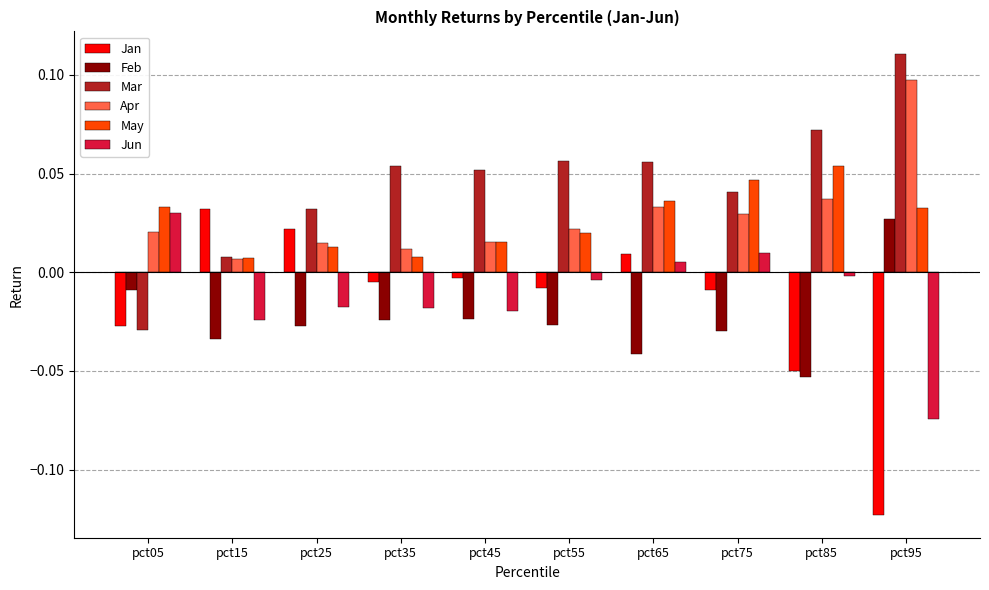

Is it true that Feb equals -0.0 at pct65?

True